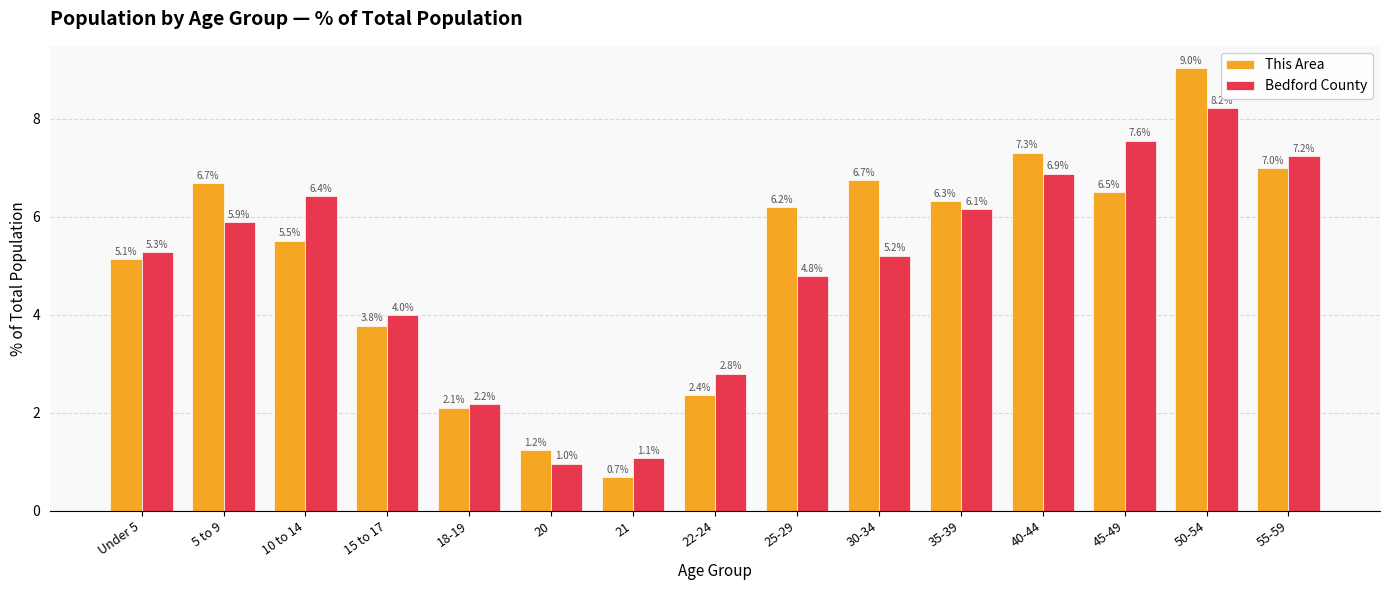

At which category does the chart reach its peak across all series?

50-54